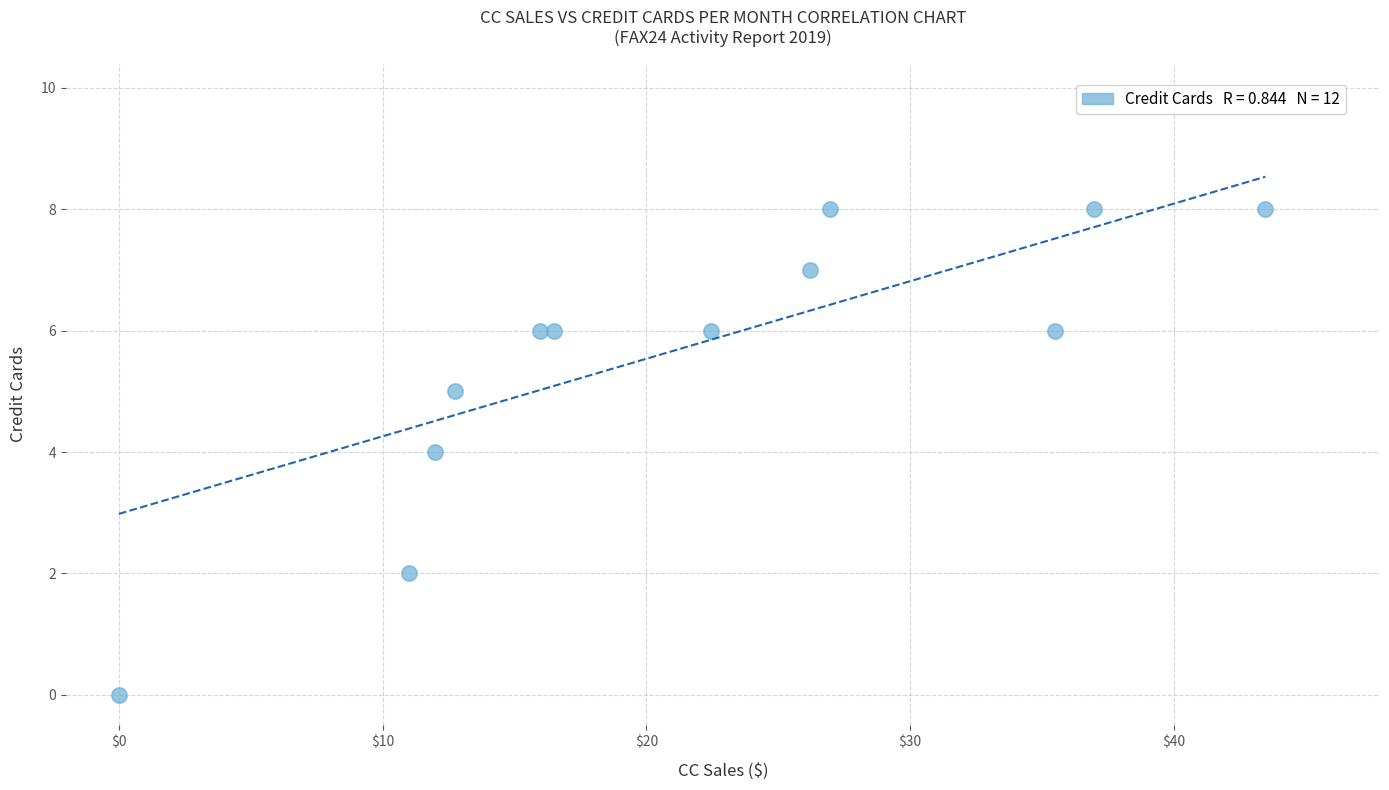

What is the range of Y values (max minus min)?

8